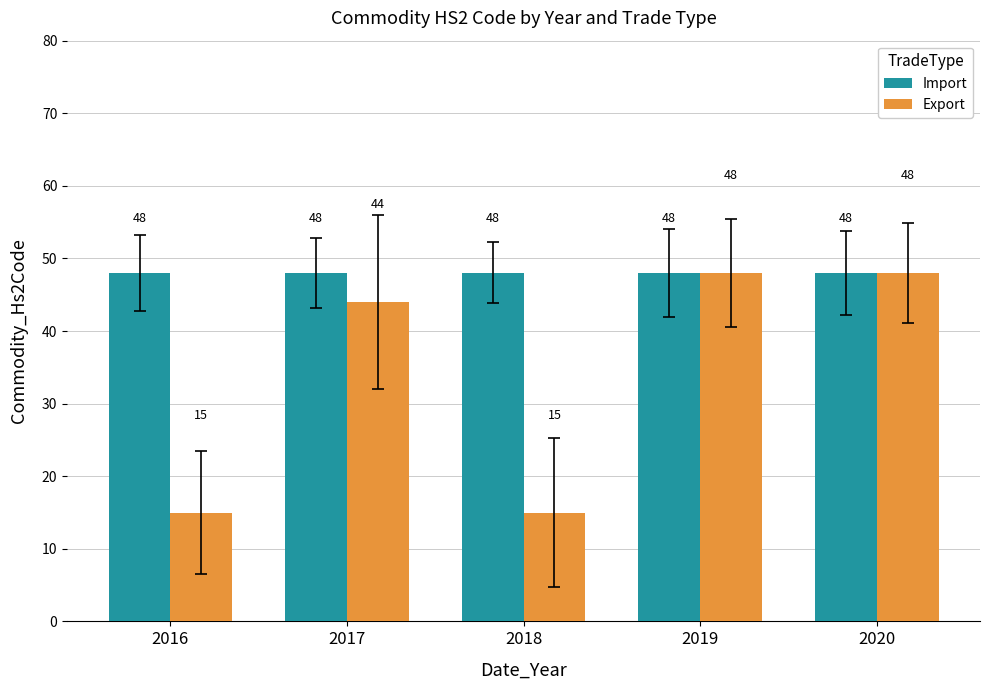

What is the total value across all series at 2019?

96